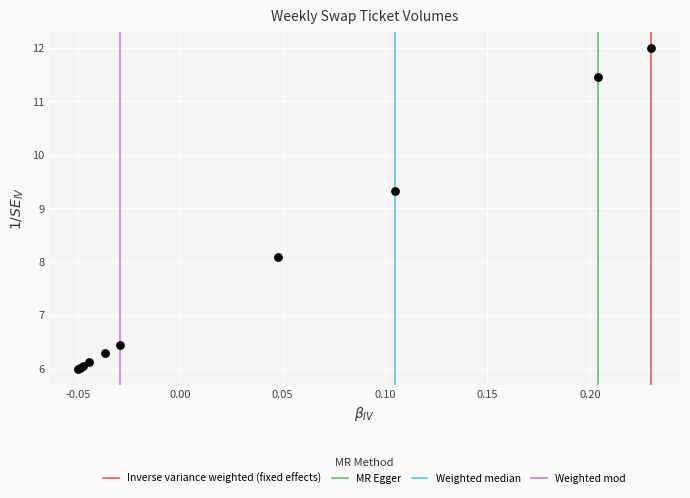

What Y value in the scatter plot is closest to 9?

9.3